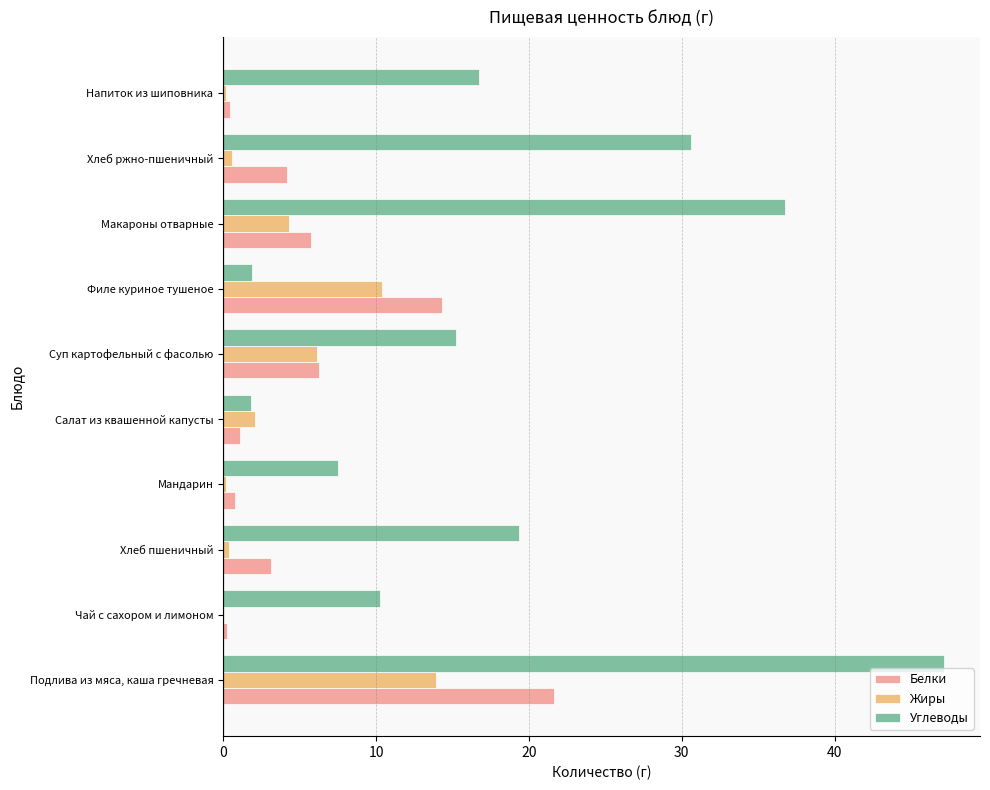

What is the approximate value of Углеводы at Салат из квашенной капусты?

1.8